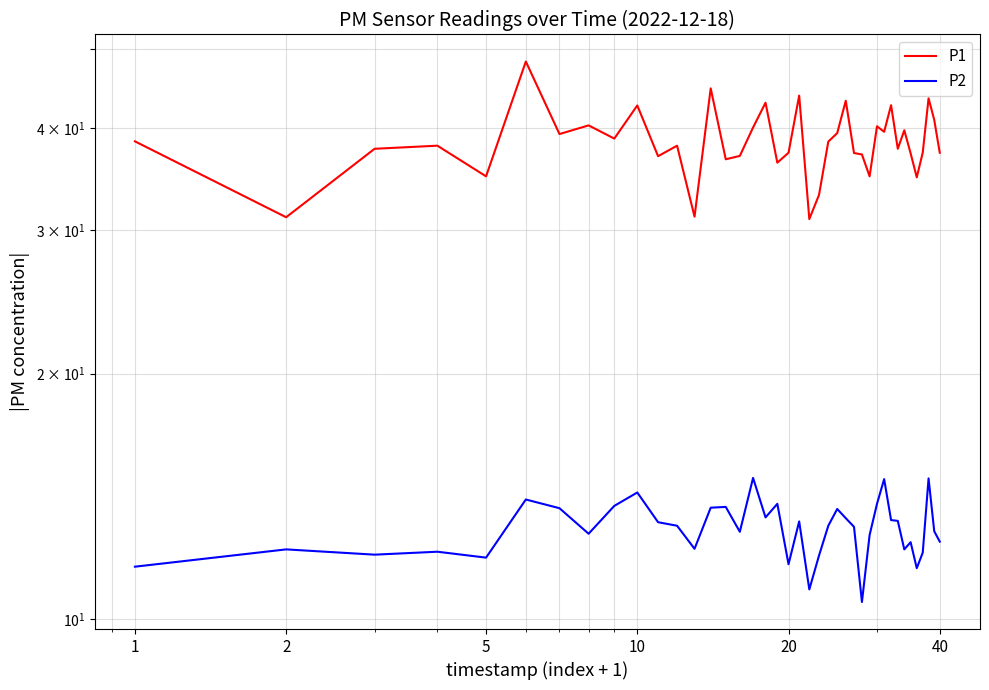

Is the value of P1 at 22 greater than the value of P2 at 21?

Yes